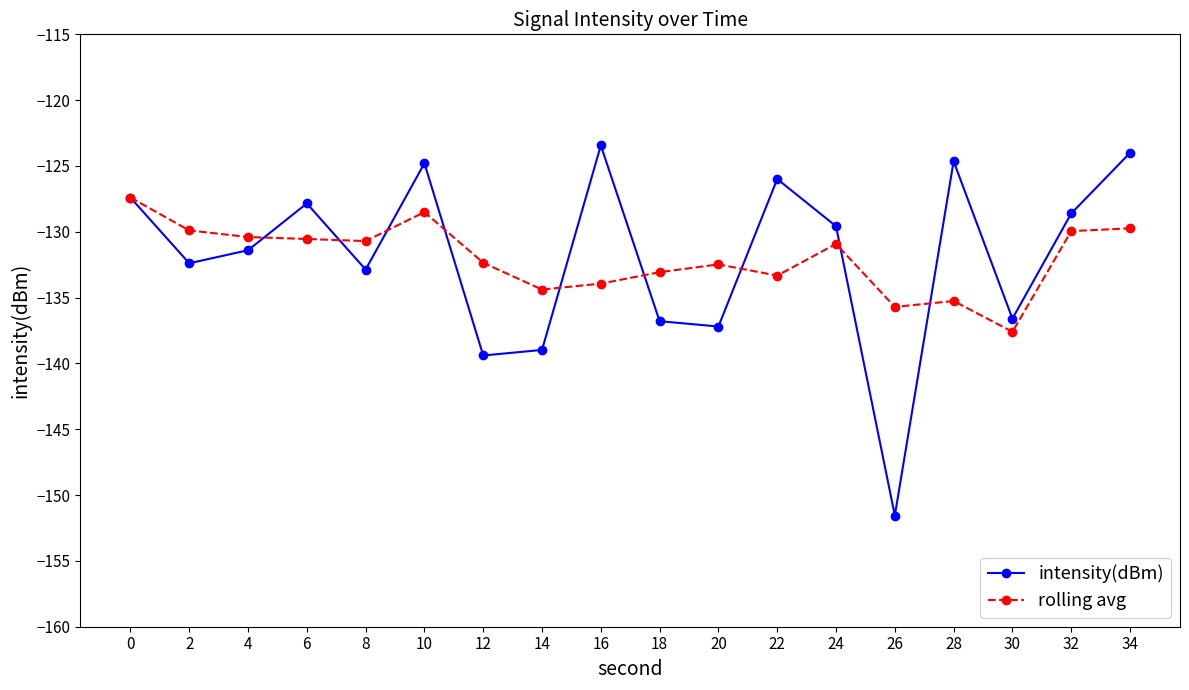

After their last crossing, which series has the higher values: intensity(dBm) or rolling avg?

intensity(dBm)